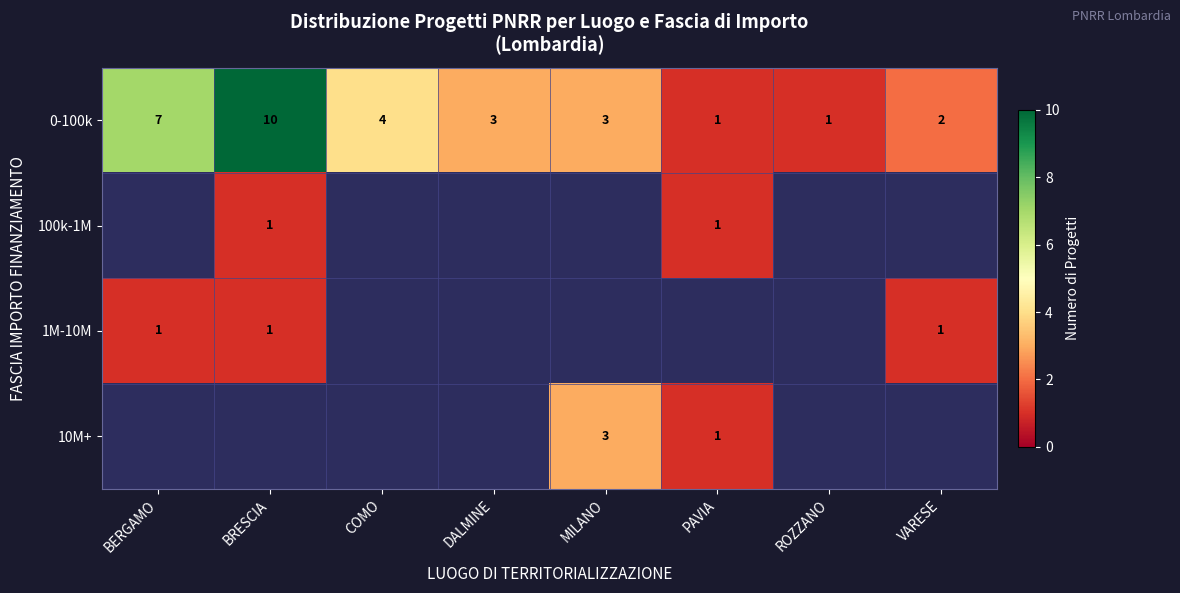

What is the difference between the maximum and minimum values in the 0-100k series?

9